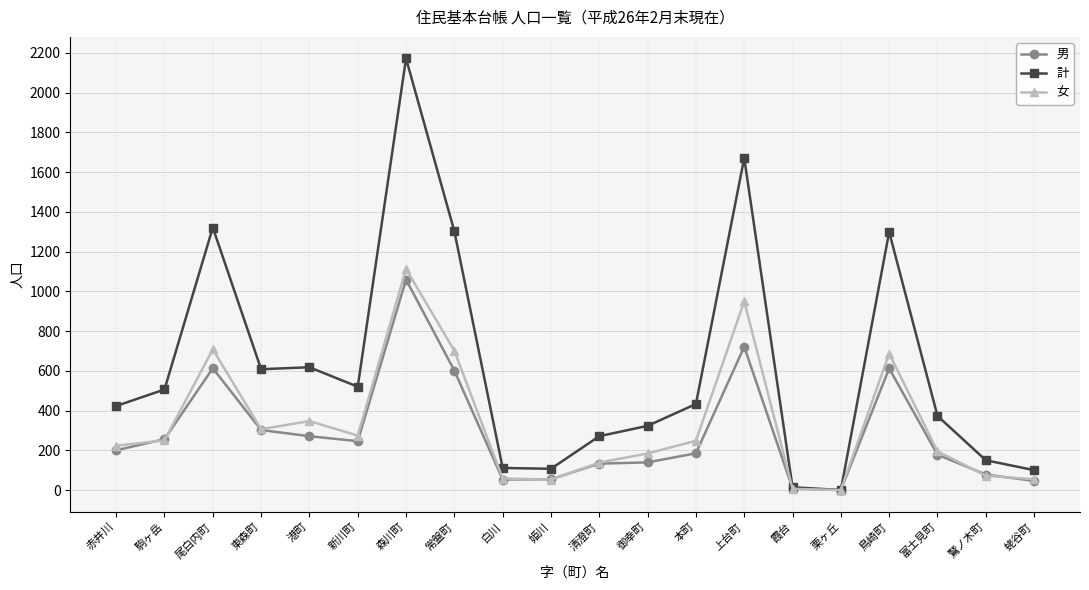

Which series changed the most between 尾白内町 and 本町?

計